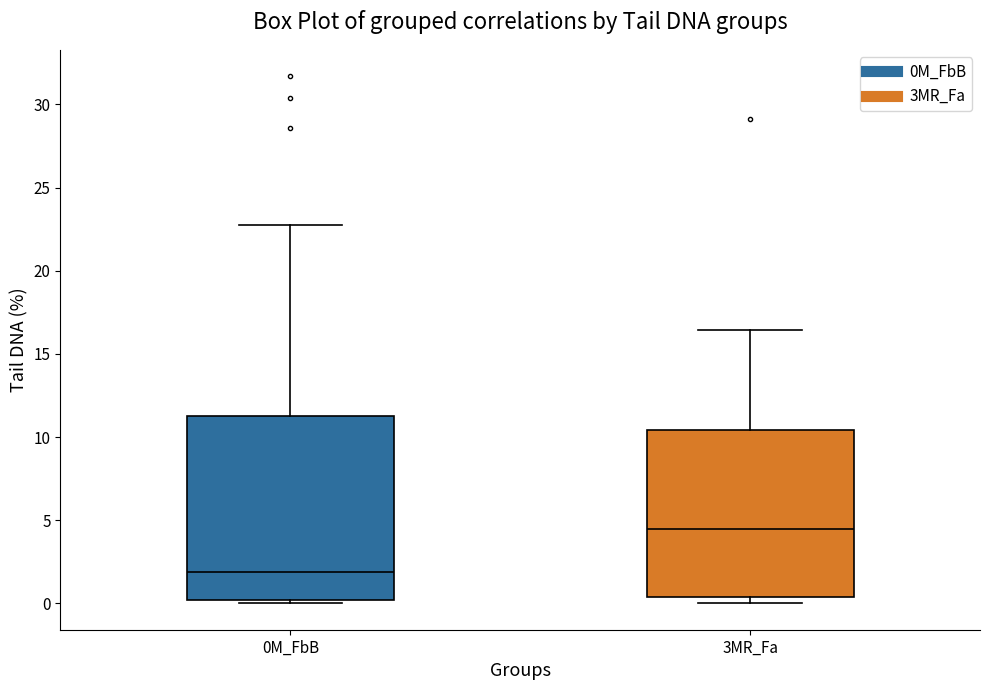

Reading left to right, transcribe this box plot: for each box, give where its median line is, the range the box spans, and where its two whiskers end, as read against the y-axis. The values are not printed on the chart, so give them approximately, as read against the axis.

0M_FbB: median 2.0, box 0.0 to 11.5, whiskers 0.0 (just below the box's lower edge) to 23.0
3MR_Fa: median 4.5, box 0.5 to 10.5, whiskers 0.0 to 16.5